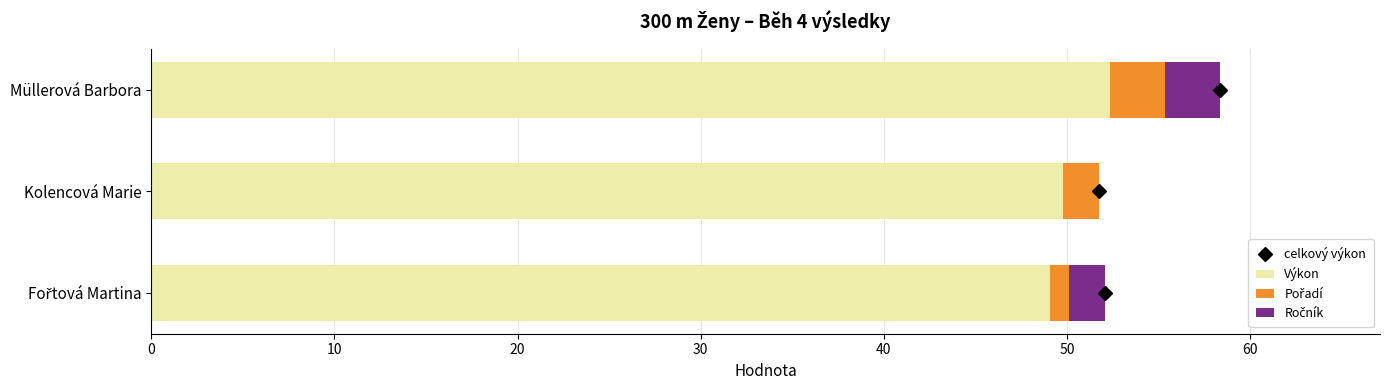

At which category is the sum across all series the highest?

Müllerová Barbora